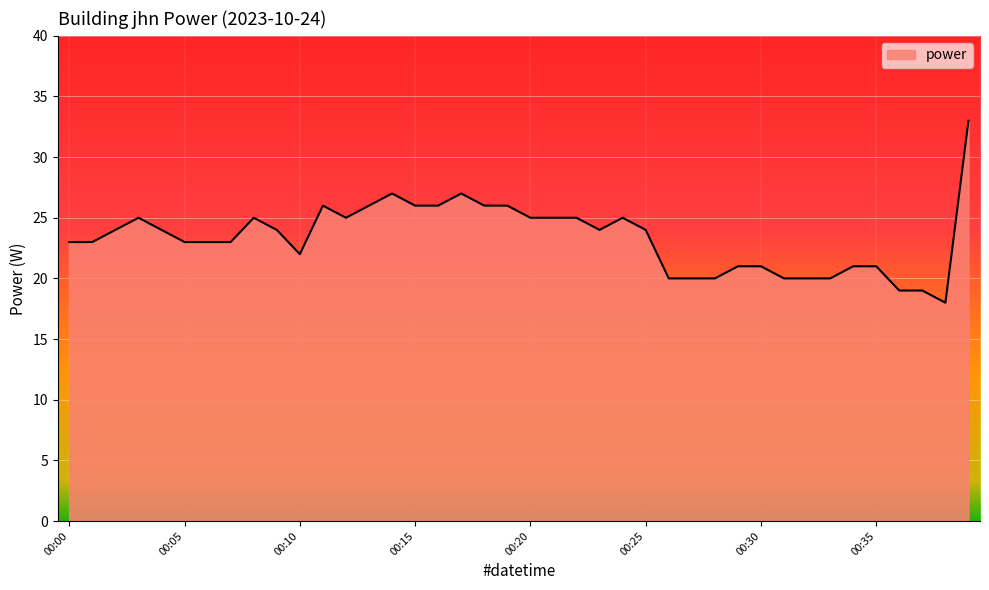

What is the minimum value shown in the chart?

18